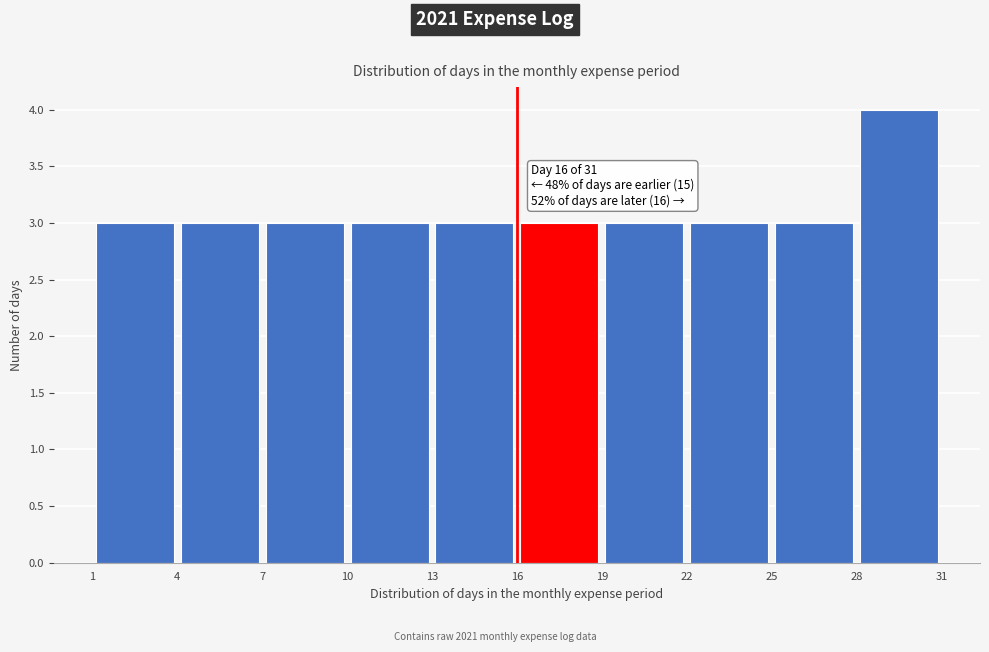

Which range on the x-axis has the tallest bar?

28 to 31